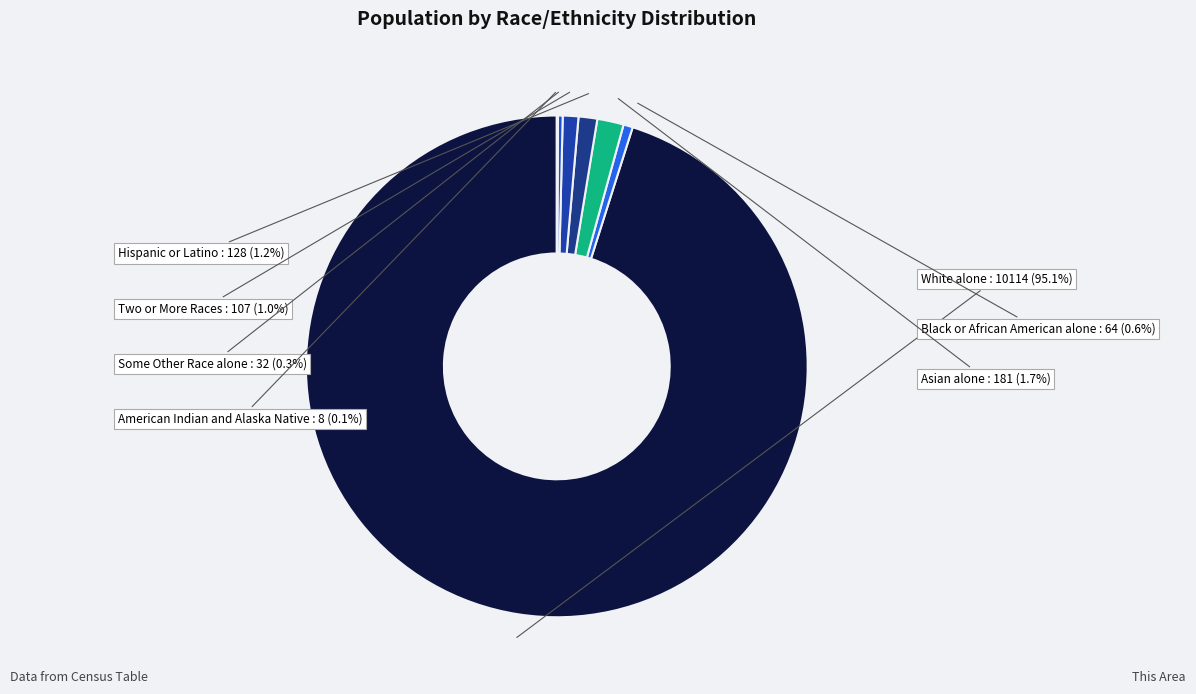

Which category has the biggest portion of the pie?

White alone